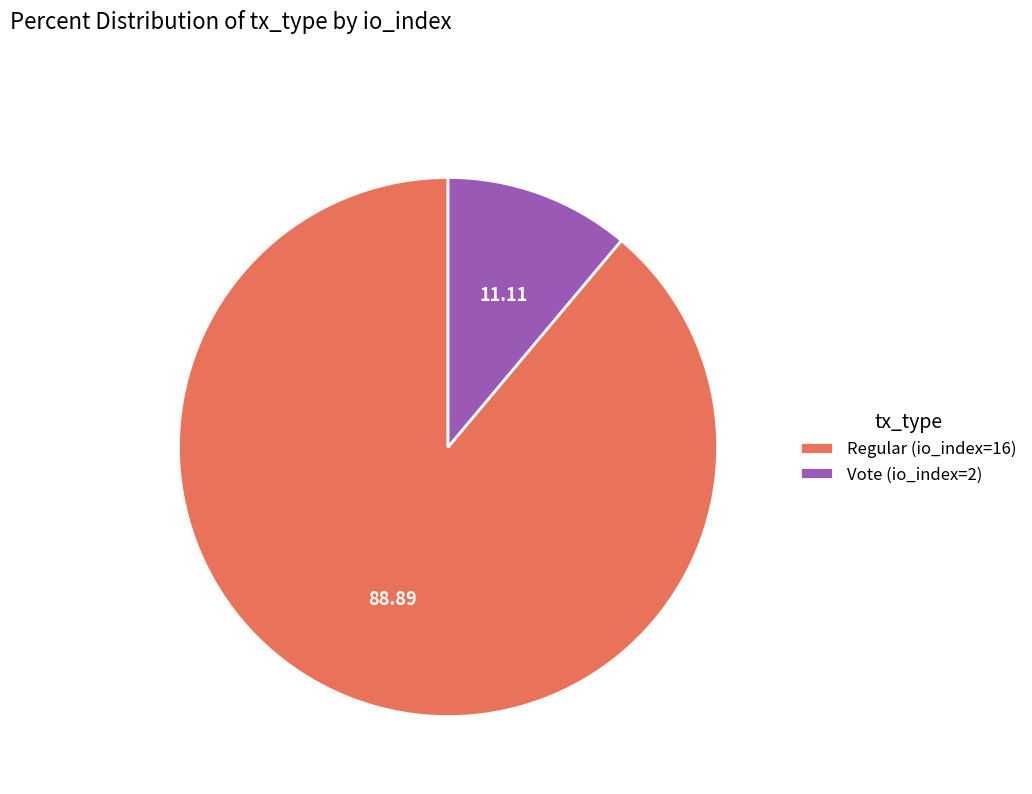

Do Vote (io_index=2) and Regular (io_index=16) together represent more than half of the pie?

Yes